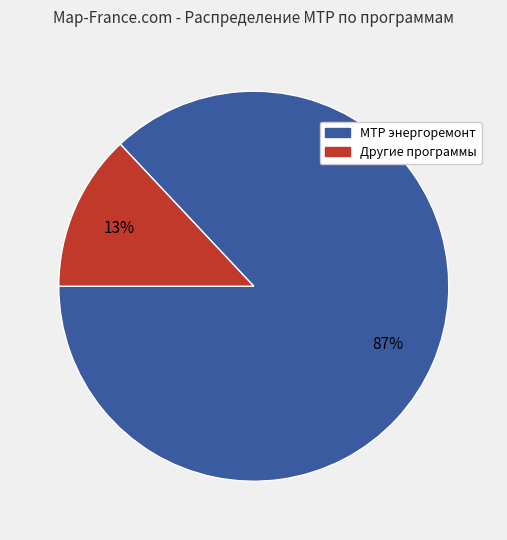

Combined, do Другие программы and МТР энергоремонт account for over 50%?

Yes